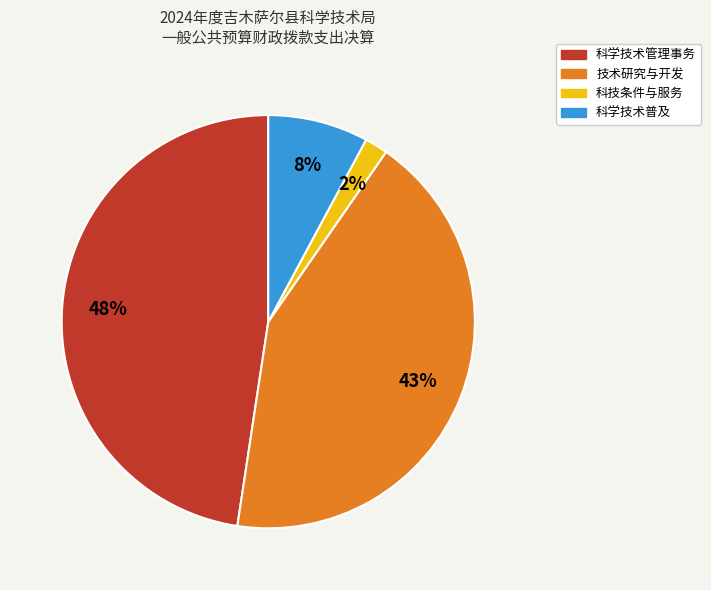

Between 科学技术普及 and 技术研究与开发, which is larger?

技术研究与开发